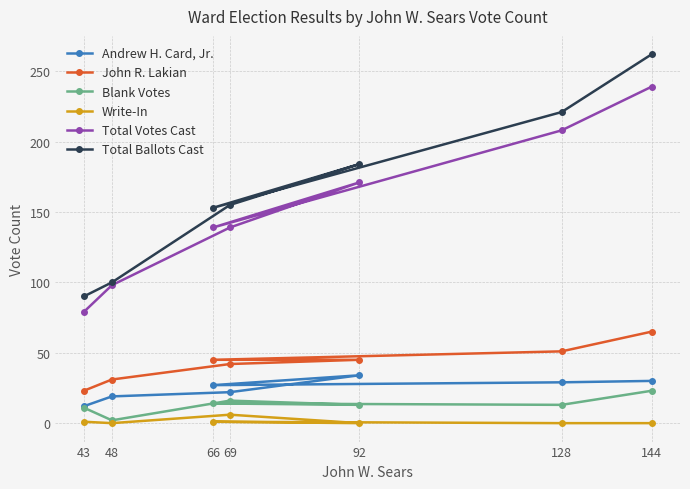

Where is the first local minimum for Total Ballots Cast?

66